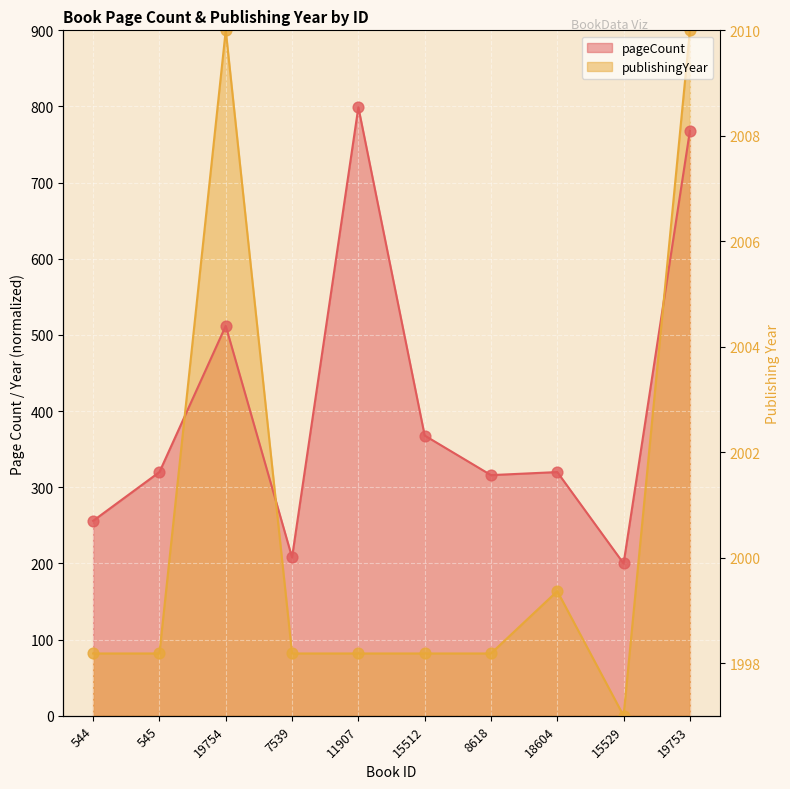

Which series reaches the maximum Y coordinate?

publishingYear